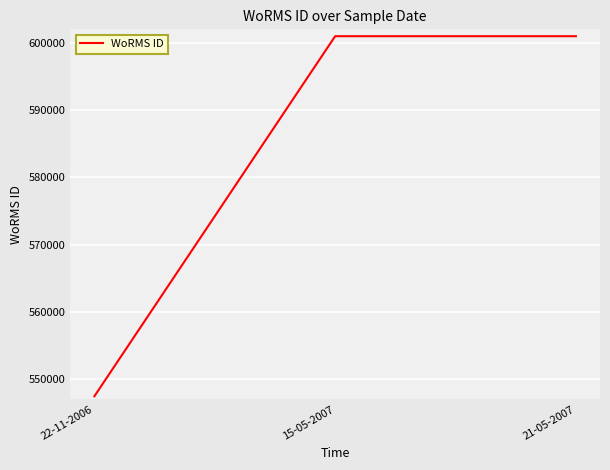

Approximately how many times larger is the value at 21-05-2007 compared to 22-11-2006?

1.1